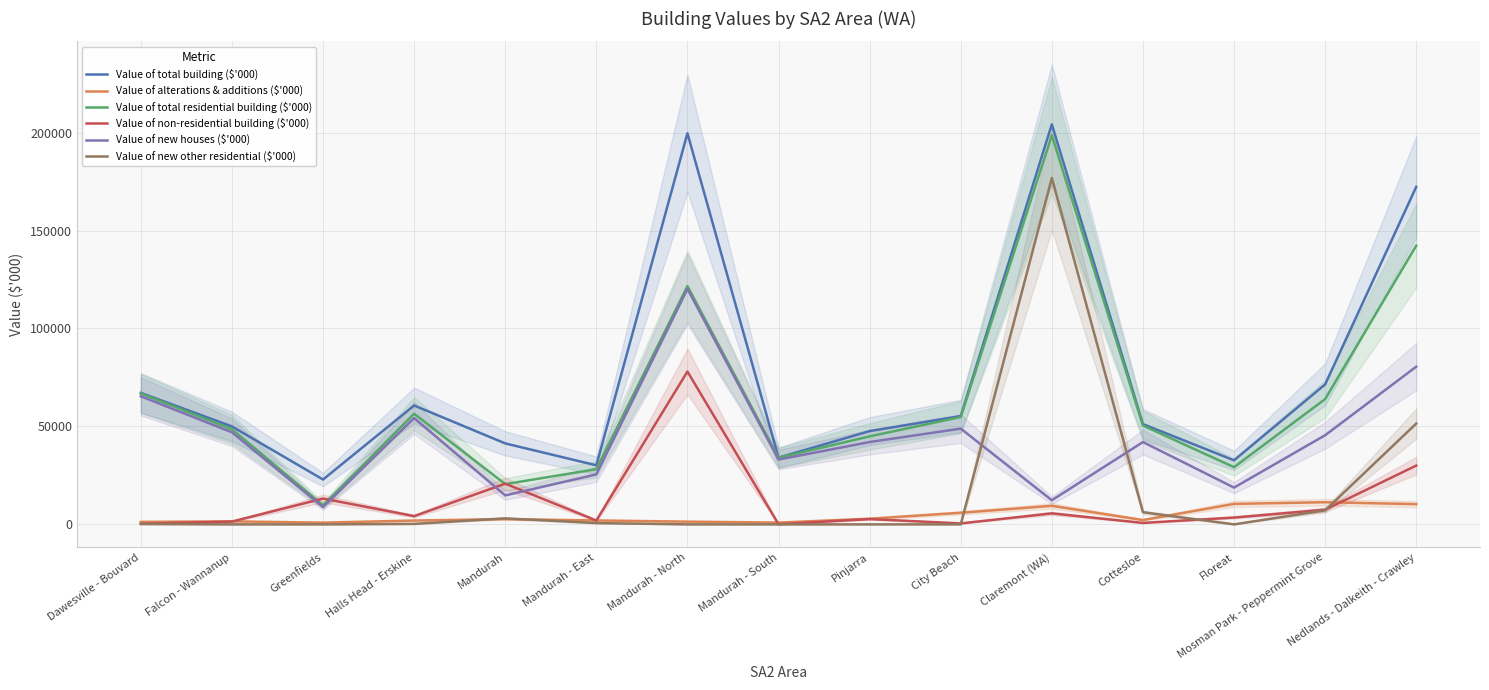

How many lines are shown in the chart?

6